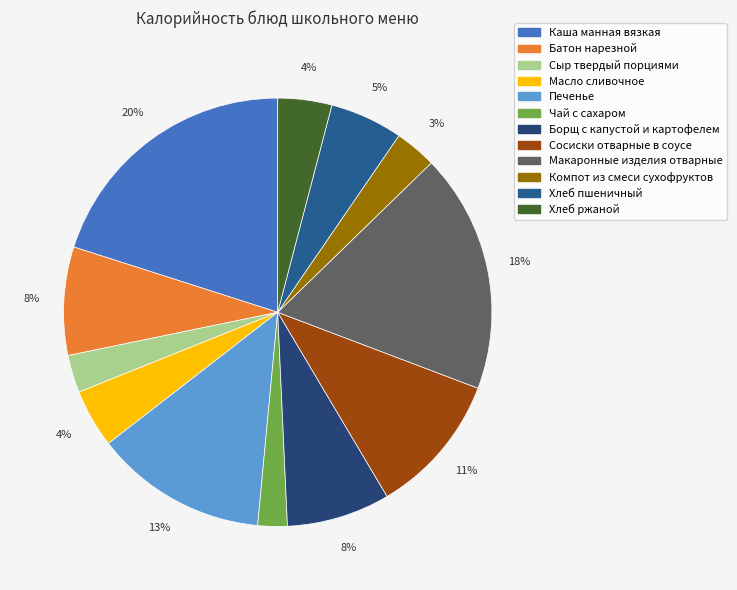

Does Батон нарезной represent more than half of the total?

No